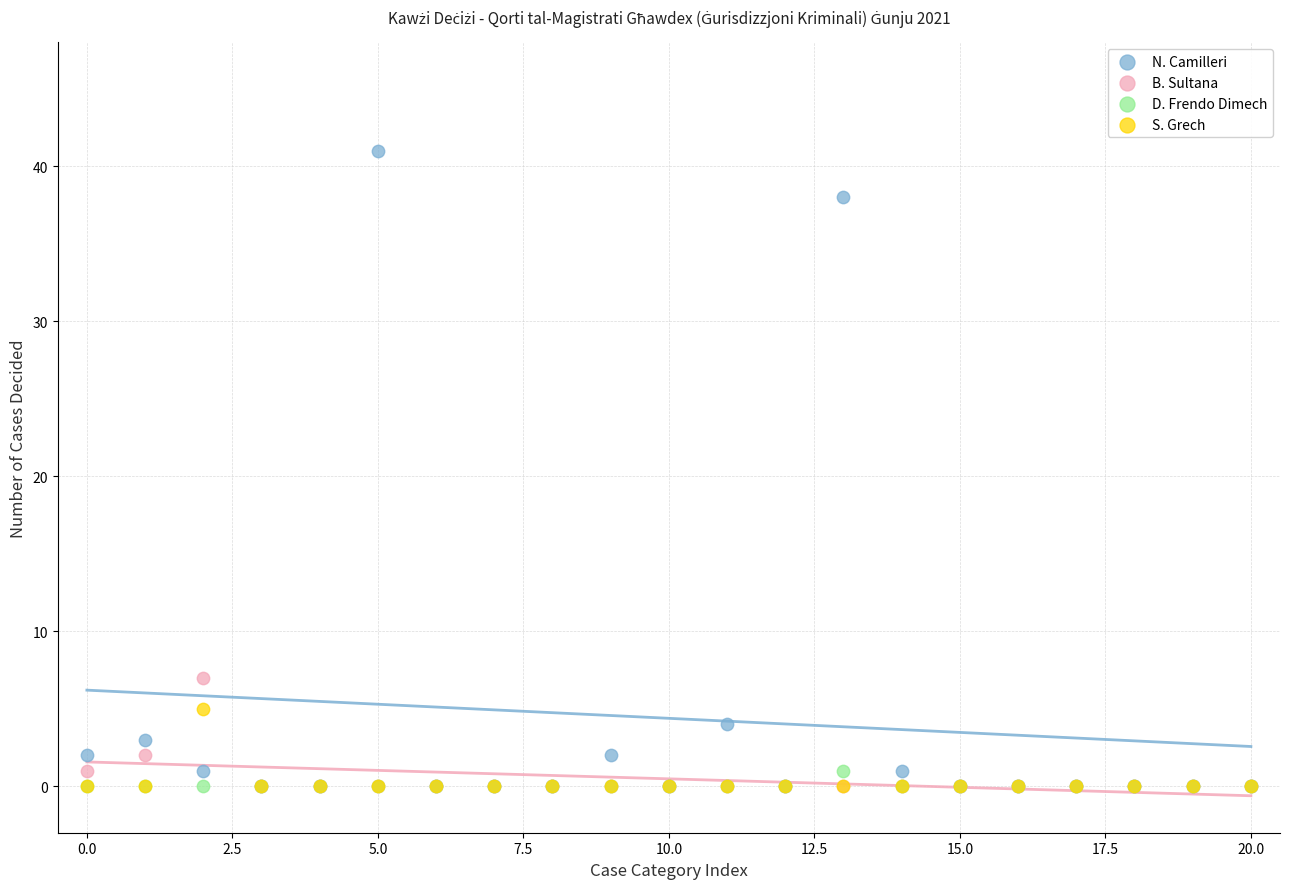

In the N. Camilleri series, what Y value is closest to 20?

4